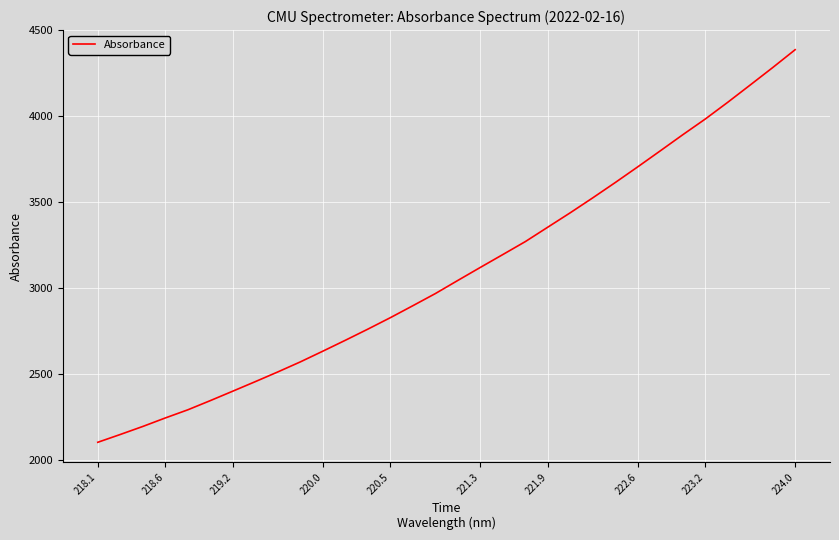

What is the difference between the maximum and minimum values?

2283.2